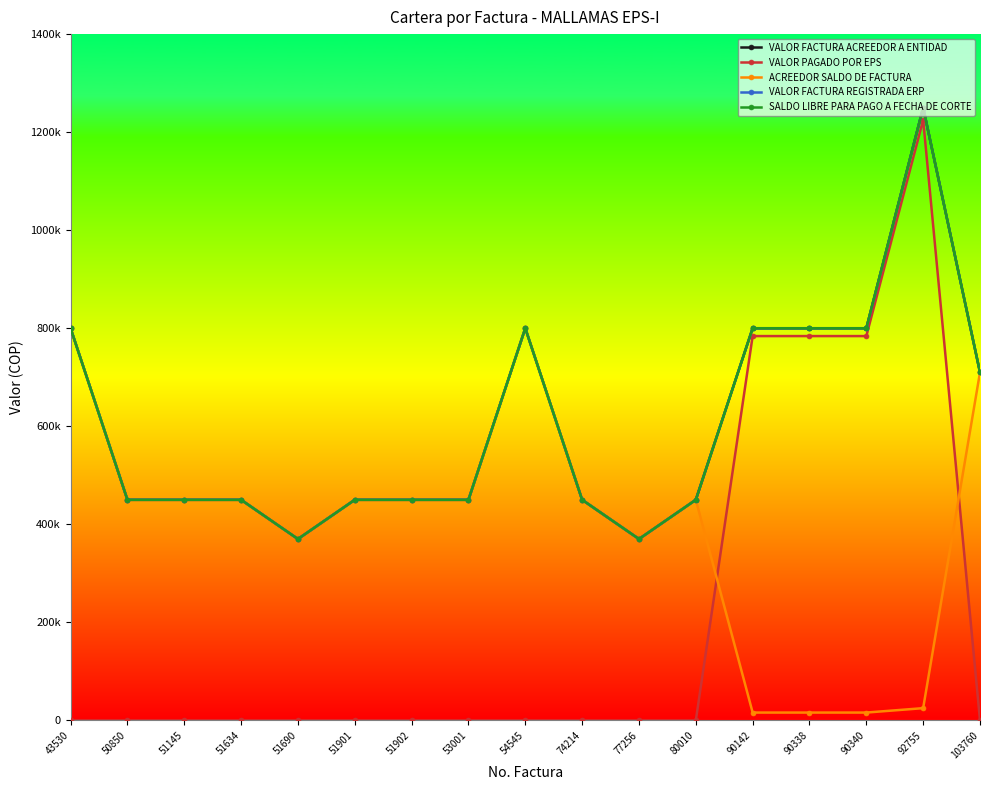

What is the difference between the VALOR FACTURA REGISTRADA ERP values at 51145 and 103760?

260000